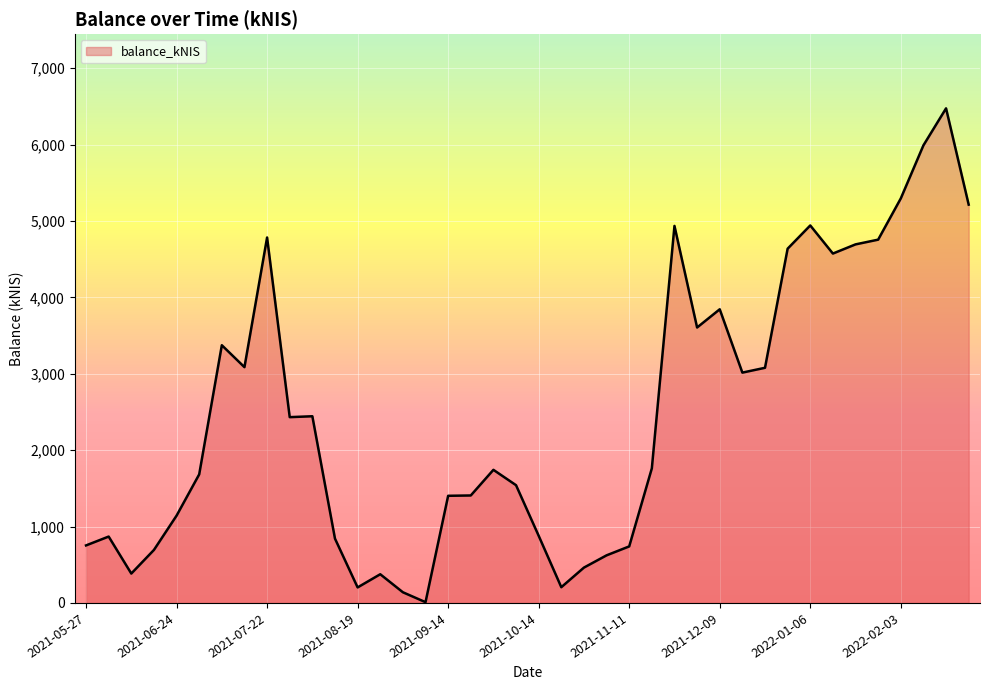

What is the maximum value shown in the chart?

6474.4